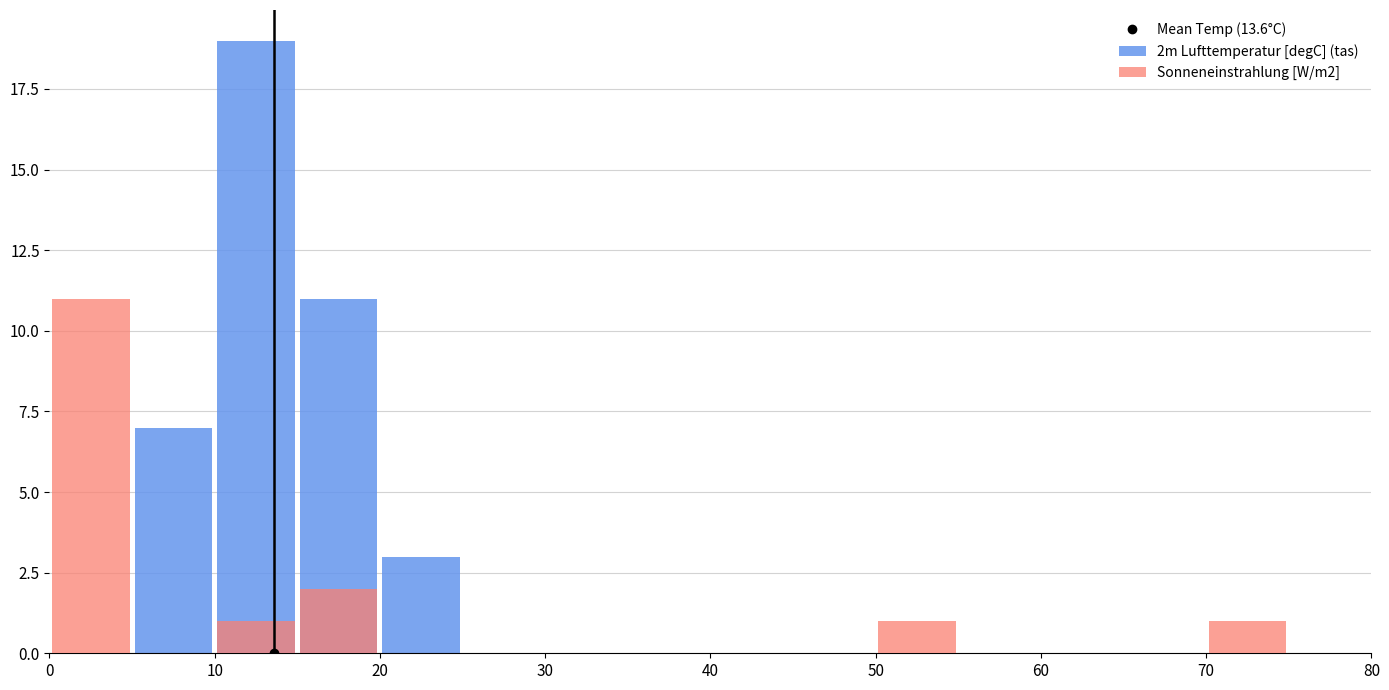

What is the average value of the 2m Lufttemperatur [degC] (tas) series?

2